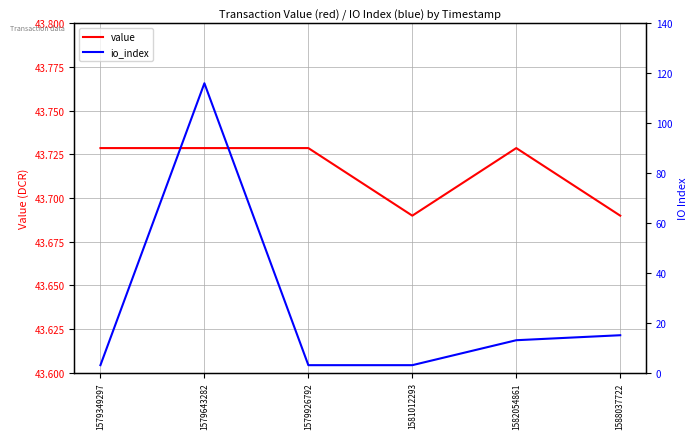

What is the smallest value displayed?

3.0